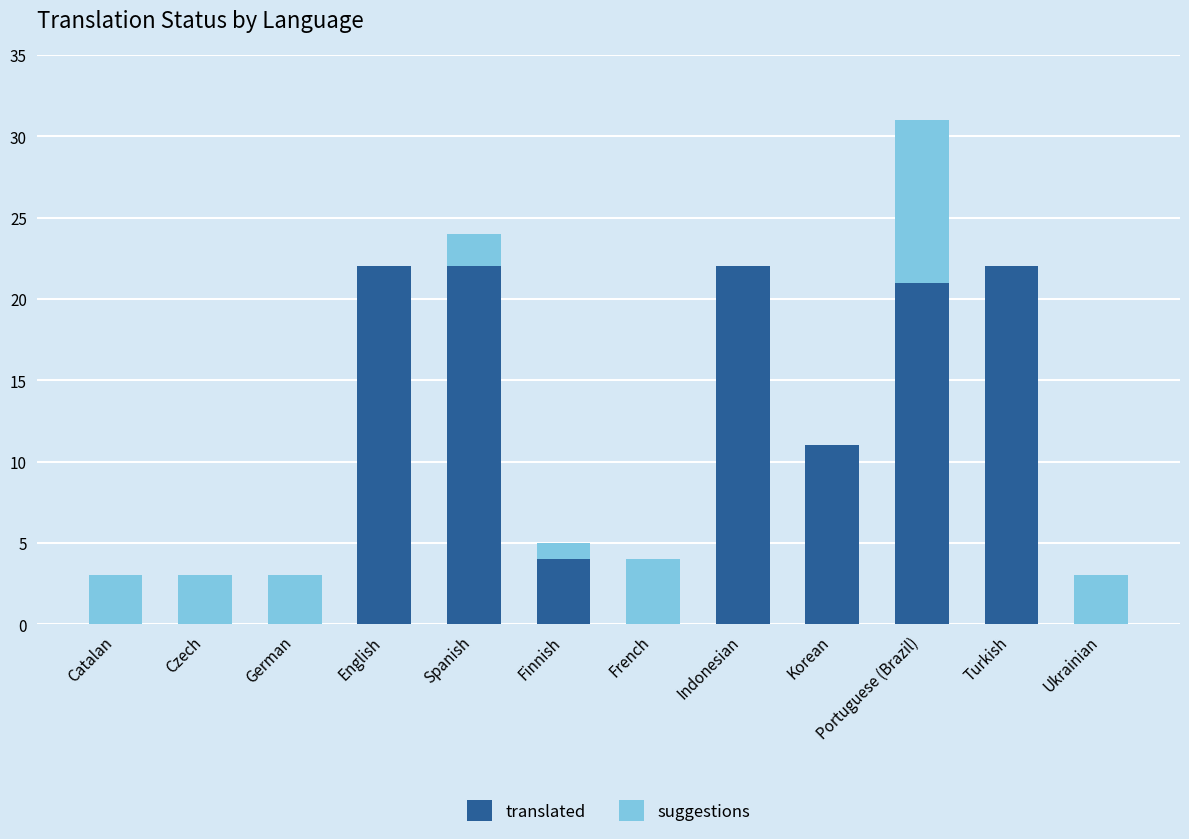

The translated series shows 4 at Finnish. True or false?

True